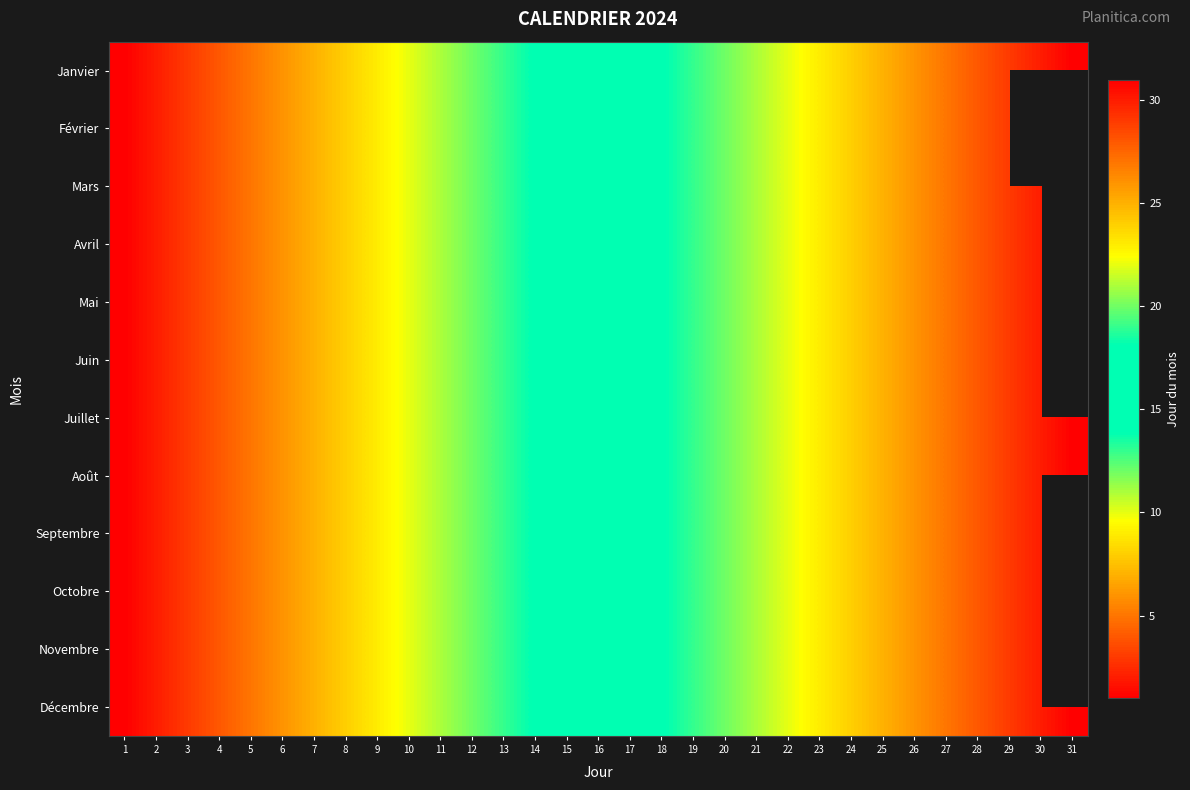

What is the sum of the Mai values at 5 and 9?

14.0